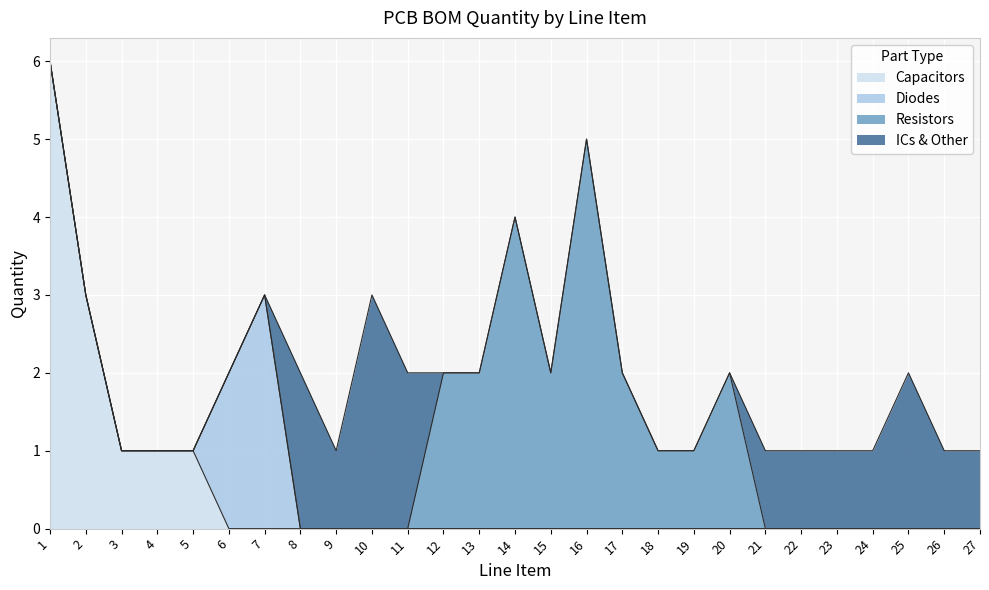

What are all the series names shown in the legend?

Capacitors, Diodes, Resistors, ICs & Other